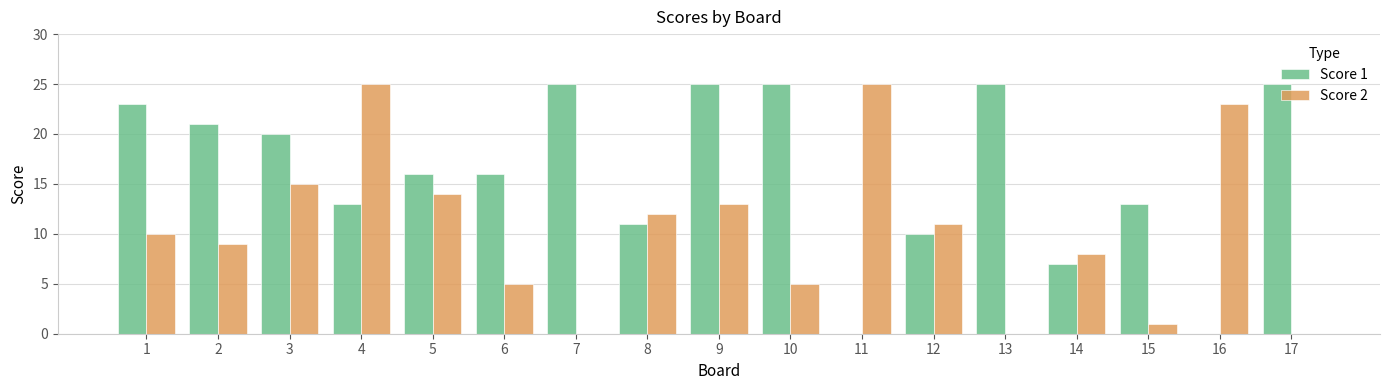

Between 1 and 17, which series saw the biggest shift?

Score 2